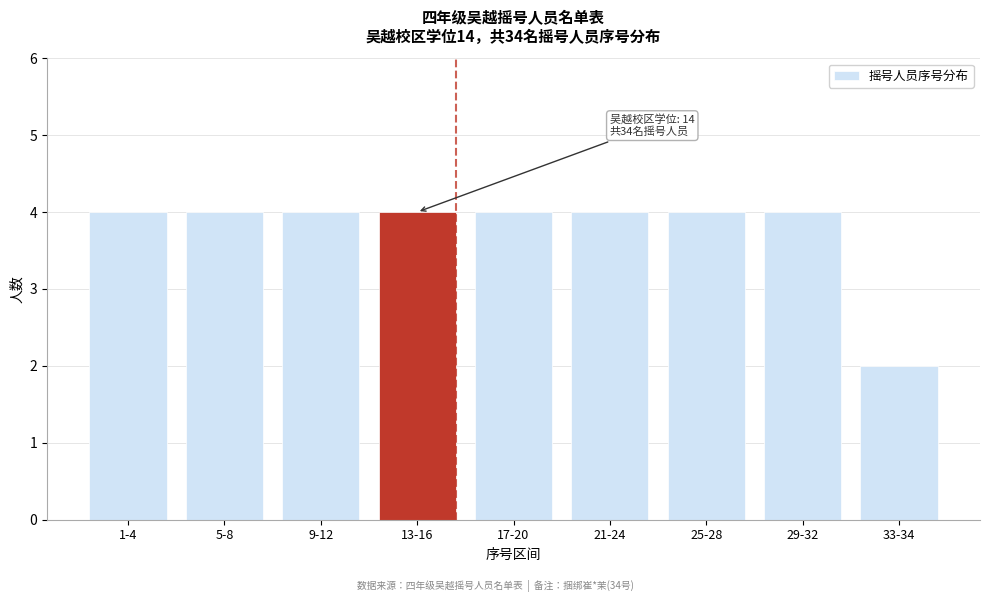

Reading left to right, list all the values displayed in this chart.

4	4	4	4	4	4	4	4	2